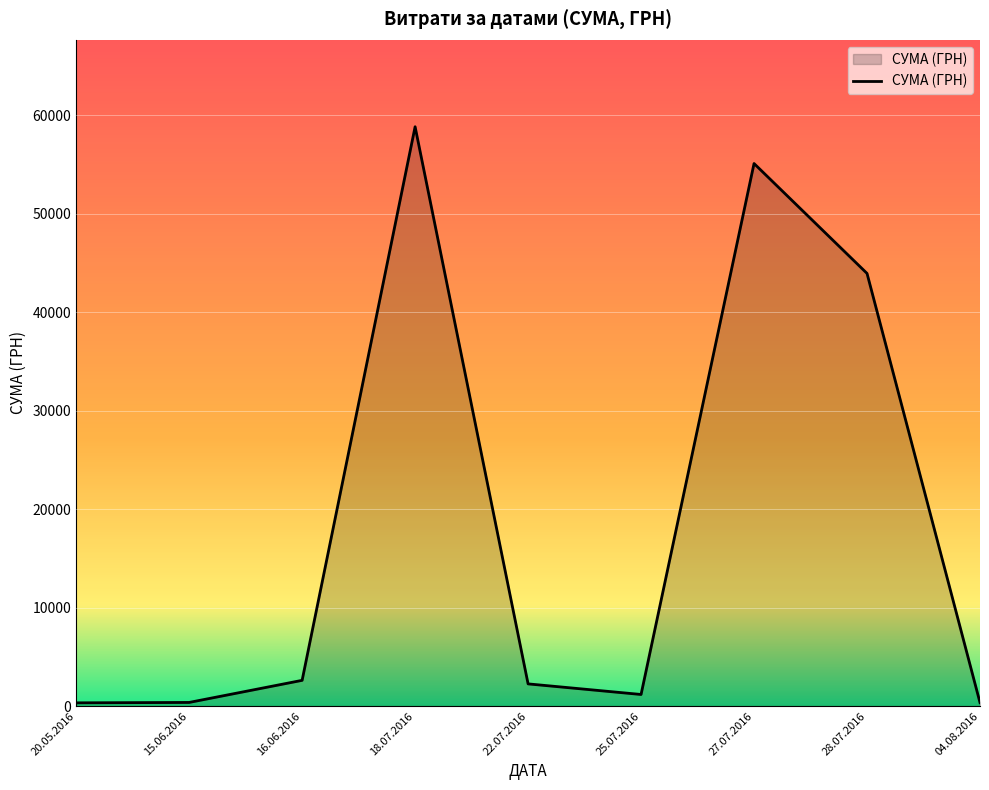

What is the difference between the second highest and minimum values?

54775.0